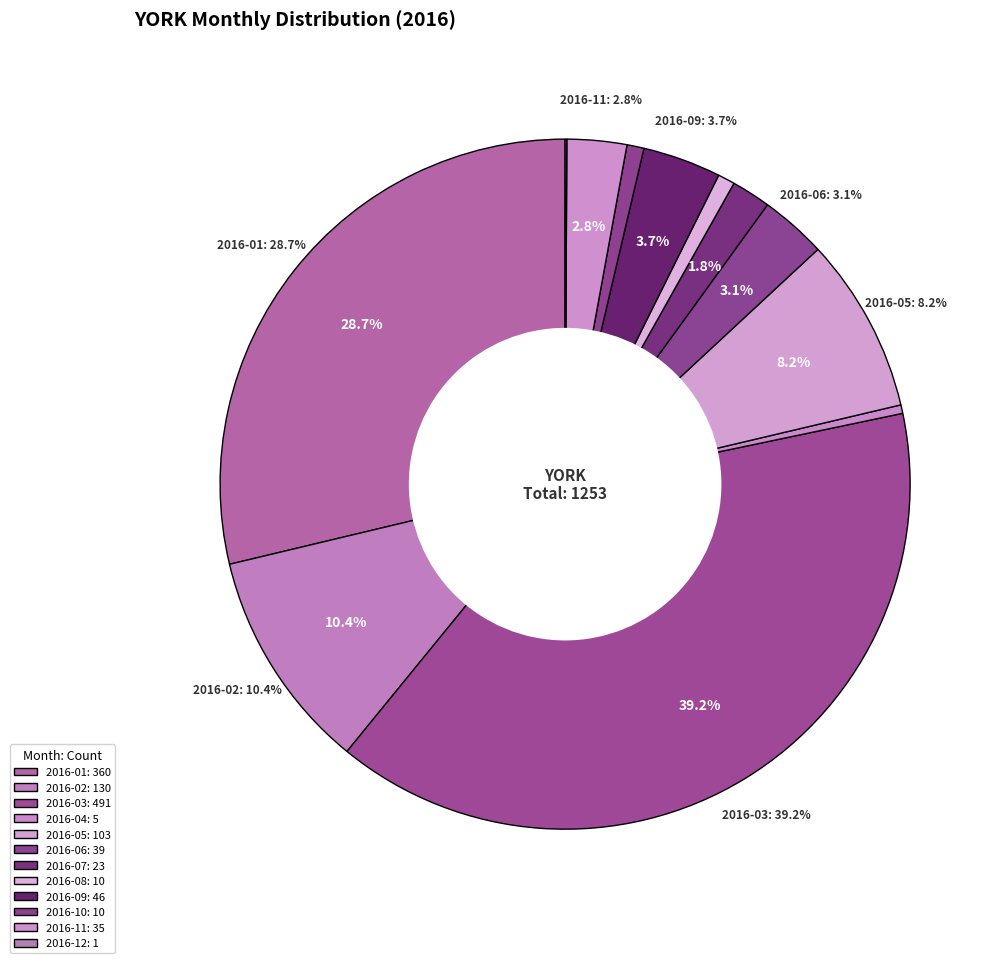

Count the number of slices in the pie.

12